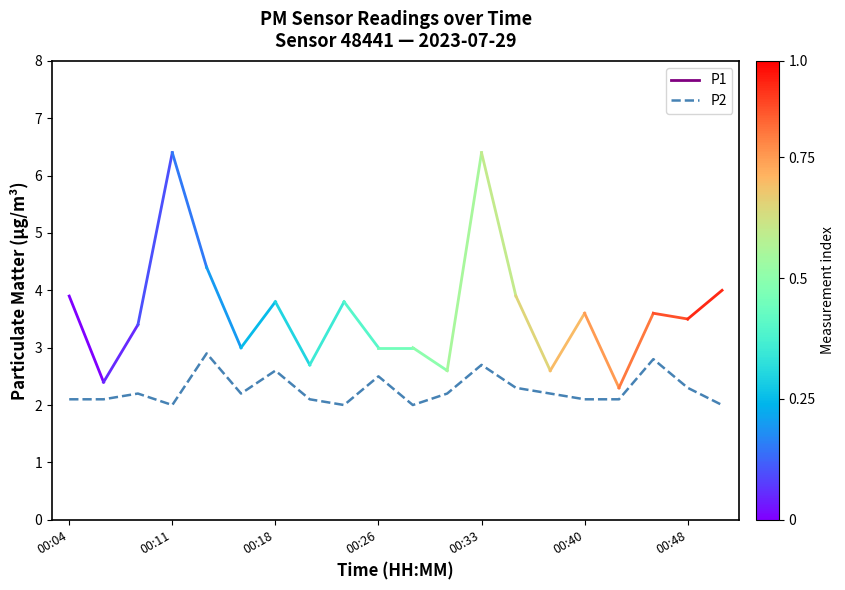

How many series are shown in this chart?

1